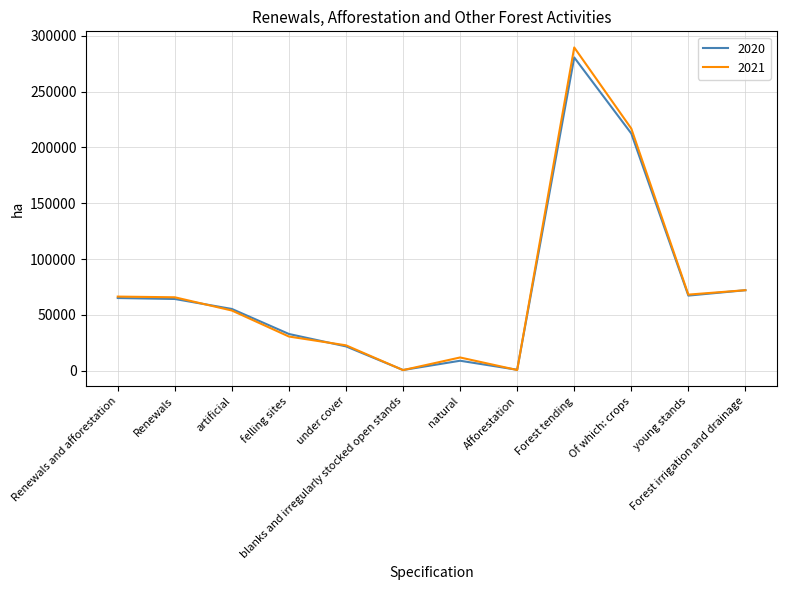

Which series has the widest spread of values?

2021